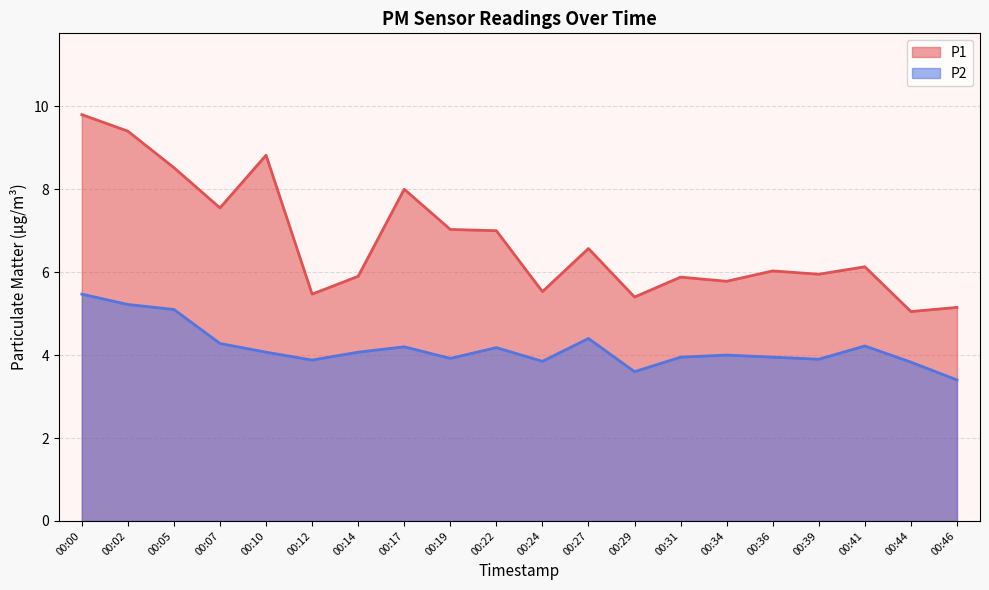

At which category does the chart reach its peak across all series?

00:00